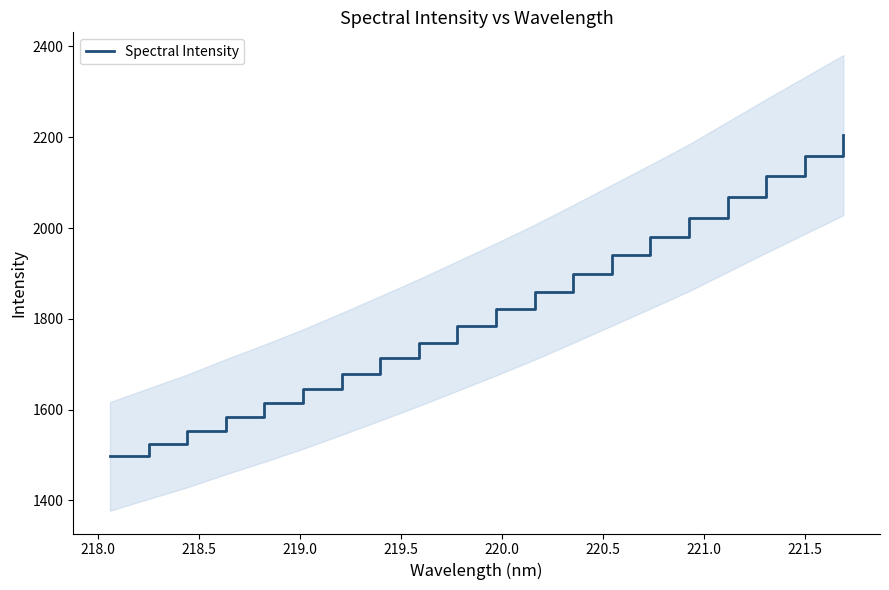

Does the chart have visible grid lines?

No